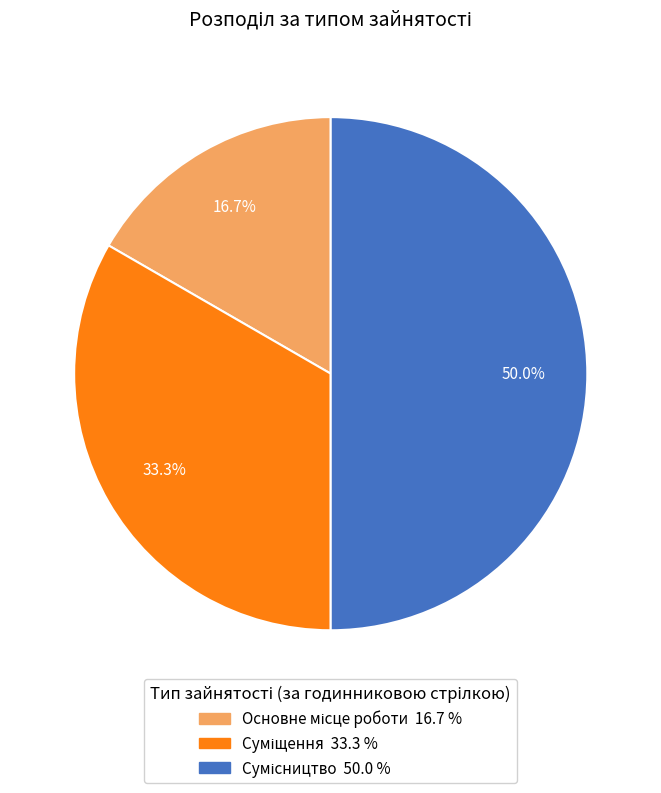

Rank the categories by value from lowest to highest.

Основне місце роботи, Суміщення, Сумісництво